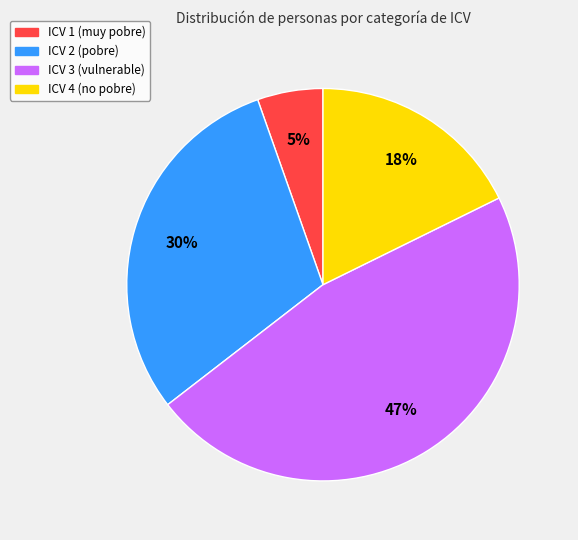

Does any single category account for the majority?

No